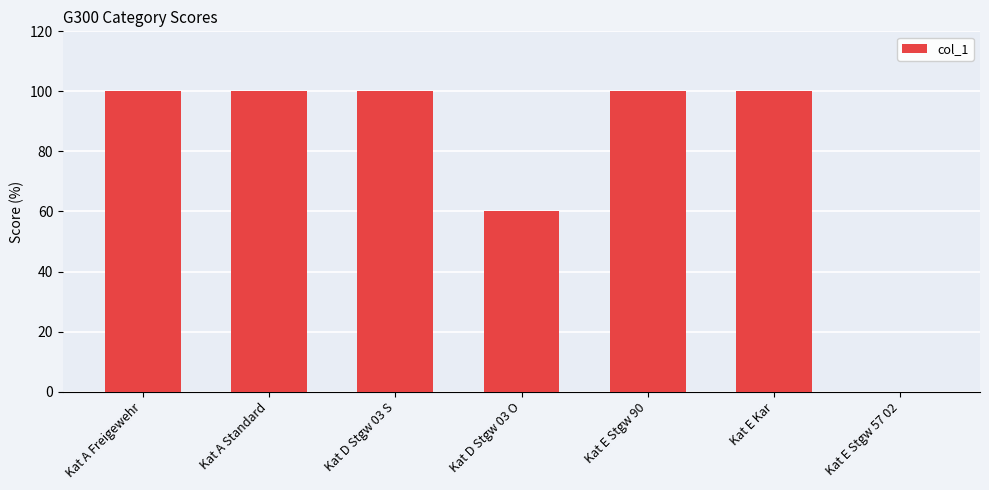

Are the bars horizontal?

No